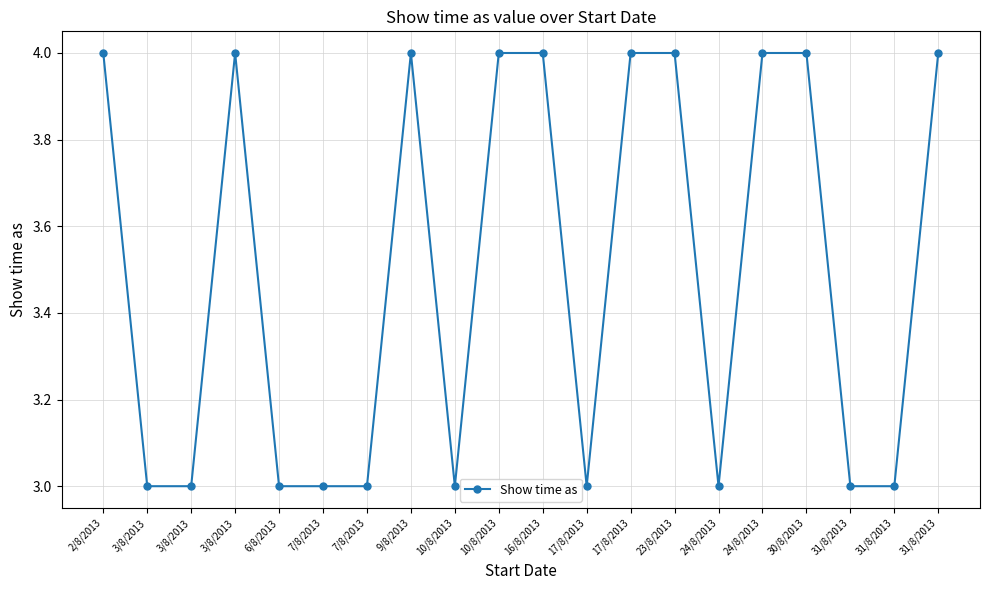

Rank the categories by value from lowest to highest.

3/8/2013, 3/8/2013, 6/8/2013, 7/8/2013, 7/8/2013, 10/8/2013, 17/8/2013, 24/8/2013, 31/8/2013, 31/8/2013, 2/8/2013, 3/8/2013, 9/8/2013, 10/8/2013, 16/8/2013, 17/8/2013, 23/8/2013, 24/8/2013, 30/8/2013, 31/8/2013